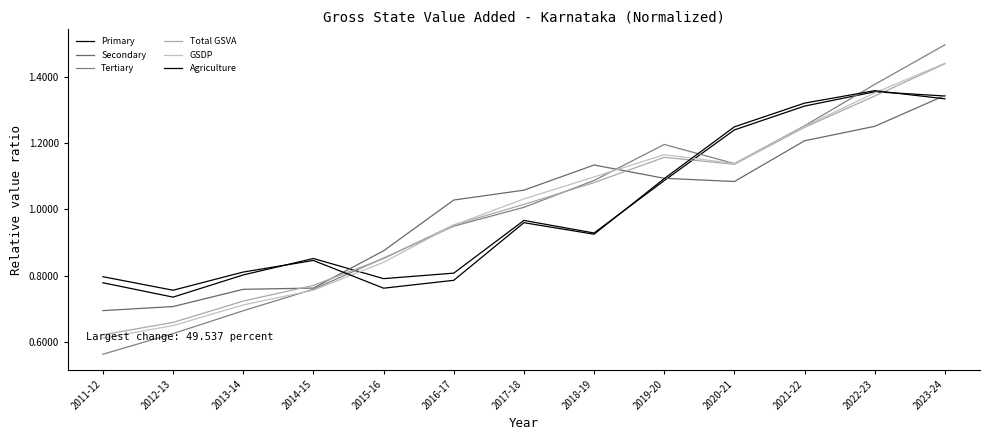

What is the sum of all Tertiary values?

13.0